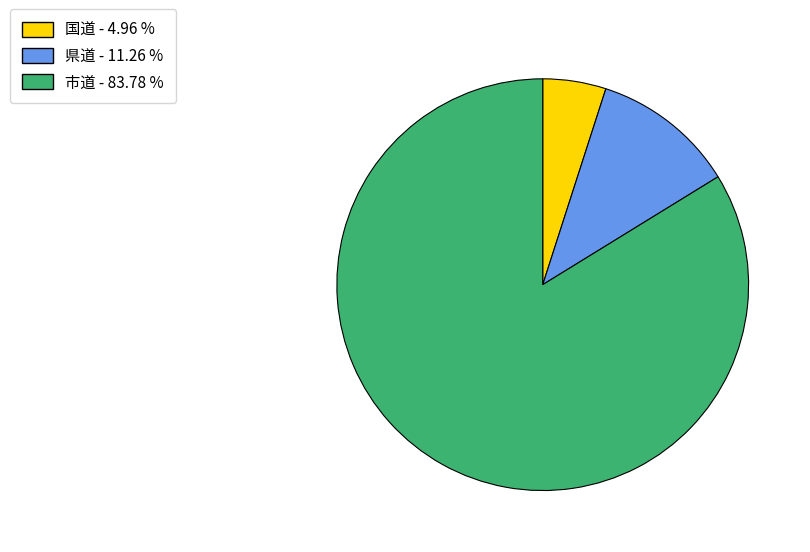

What is the largest slice in the pie chart?

市道